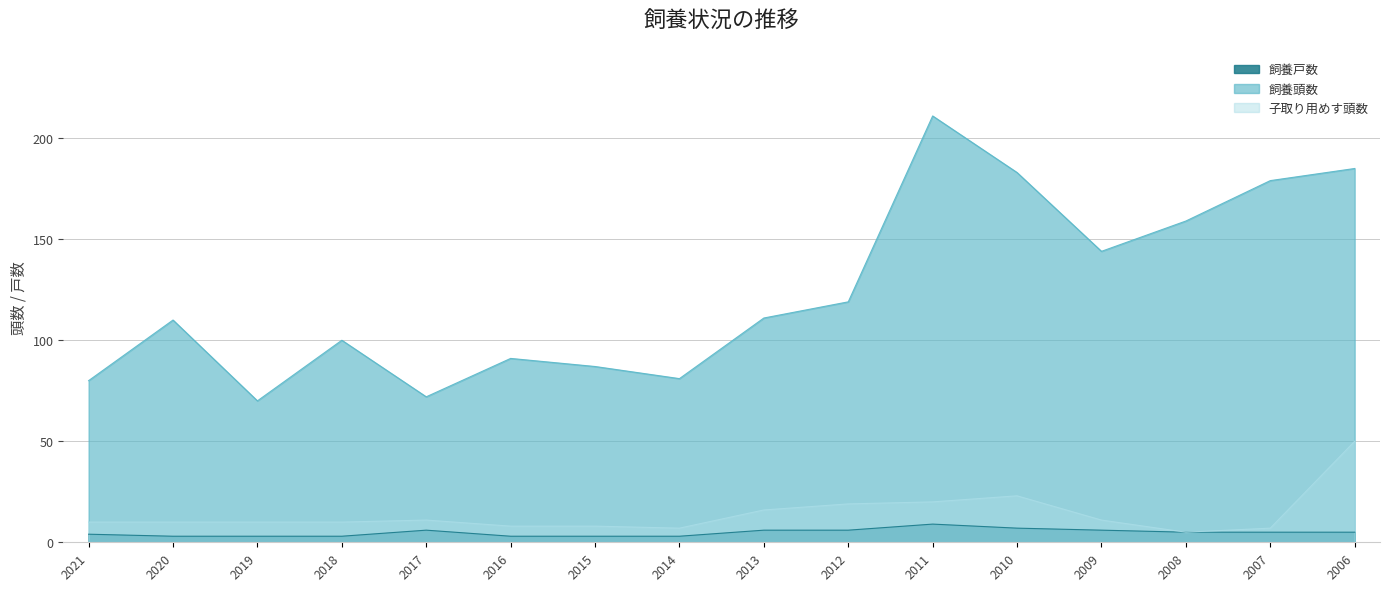

Which category has the lowest value across all series?

2020